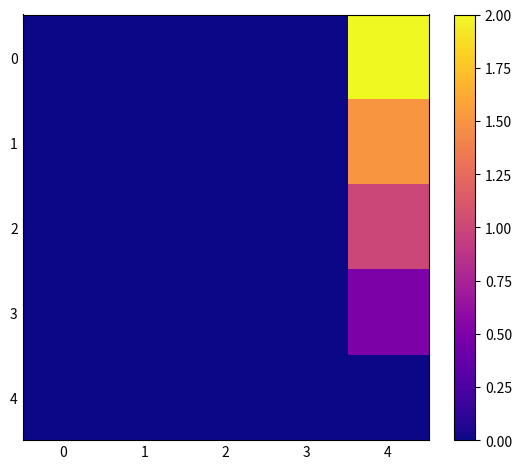

Reading left to right, list all the values displayed in this chart.

0: 0=0.0	1=0.0	2=0.0	3=0.0	4=2.0
1: 0=0.0	1=0.0	2=0.0	3=0.0	4=1.5
2: 0=0.0	1=0.0	2=0.0	3=0.0	4=1.0
3: 0=0.0	1=0.0	2=0.0	3=0.0	4=0.5
4: 0=0.0	1=0.0	2=0.0	3=0.0	4=0.0